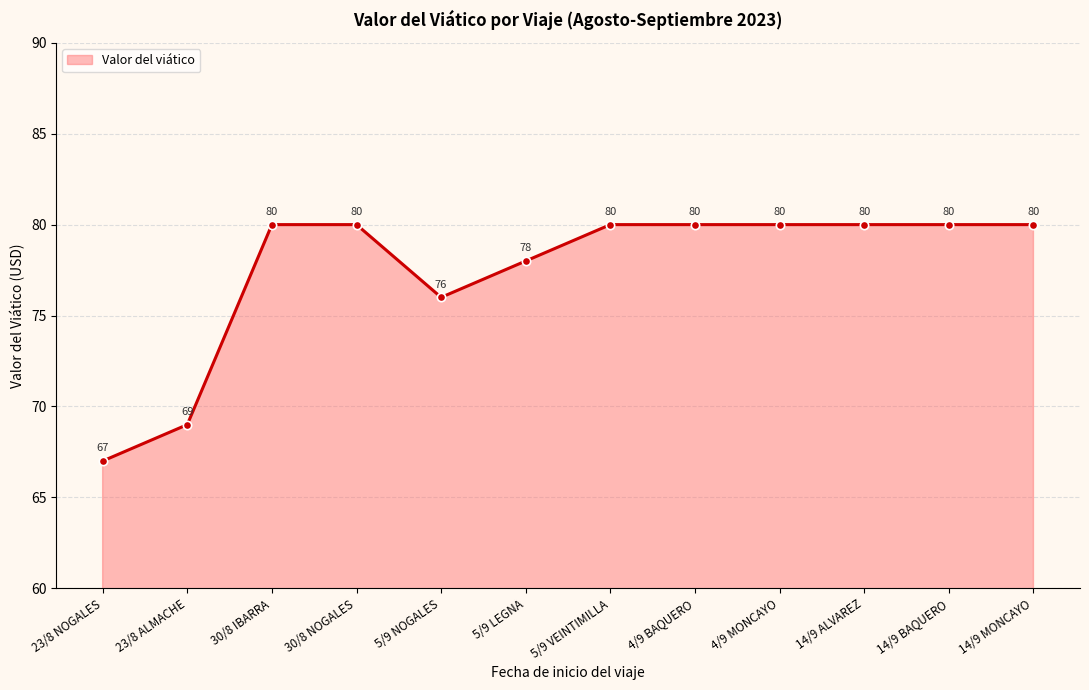

How many data points does each series have?

12